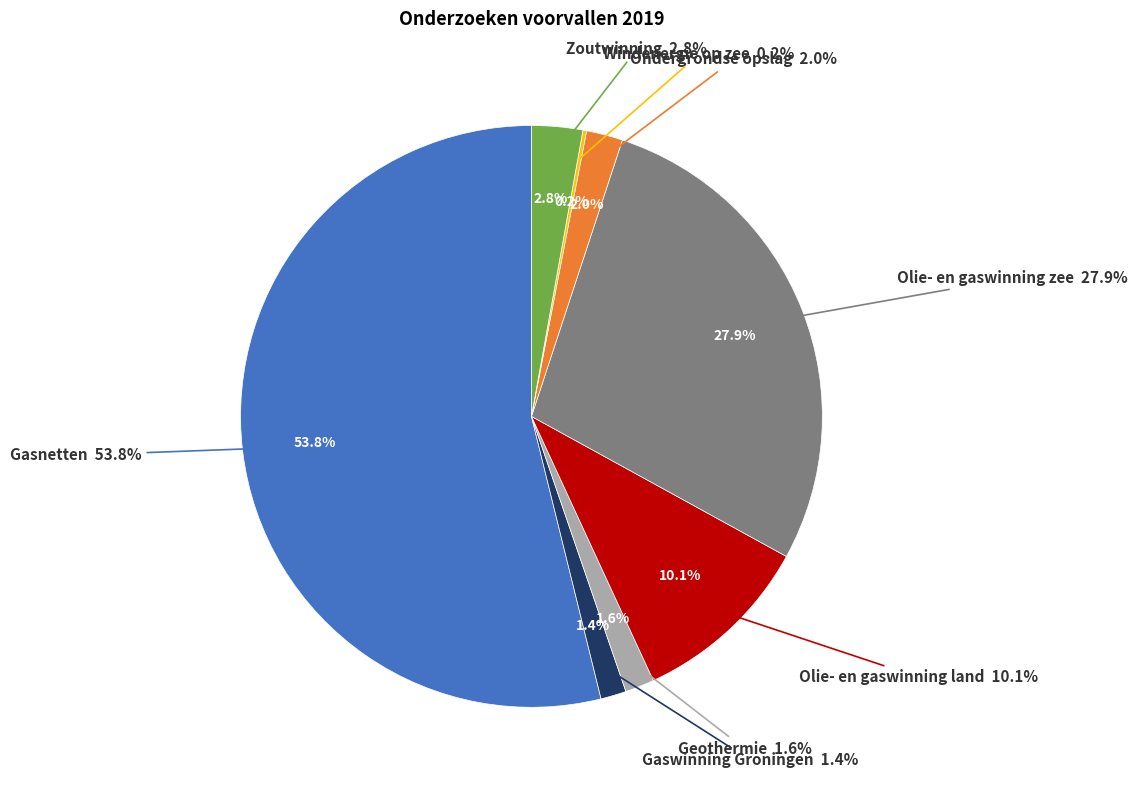

How many slices are in this pie chart?

8